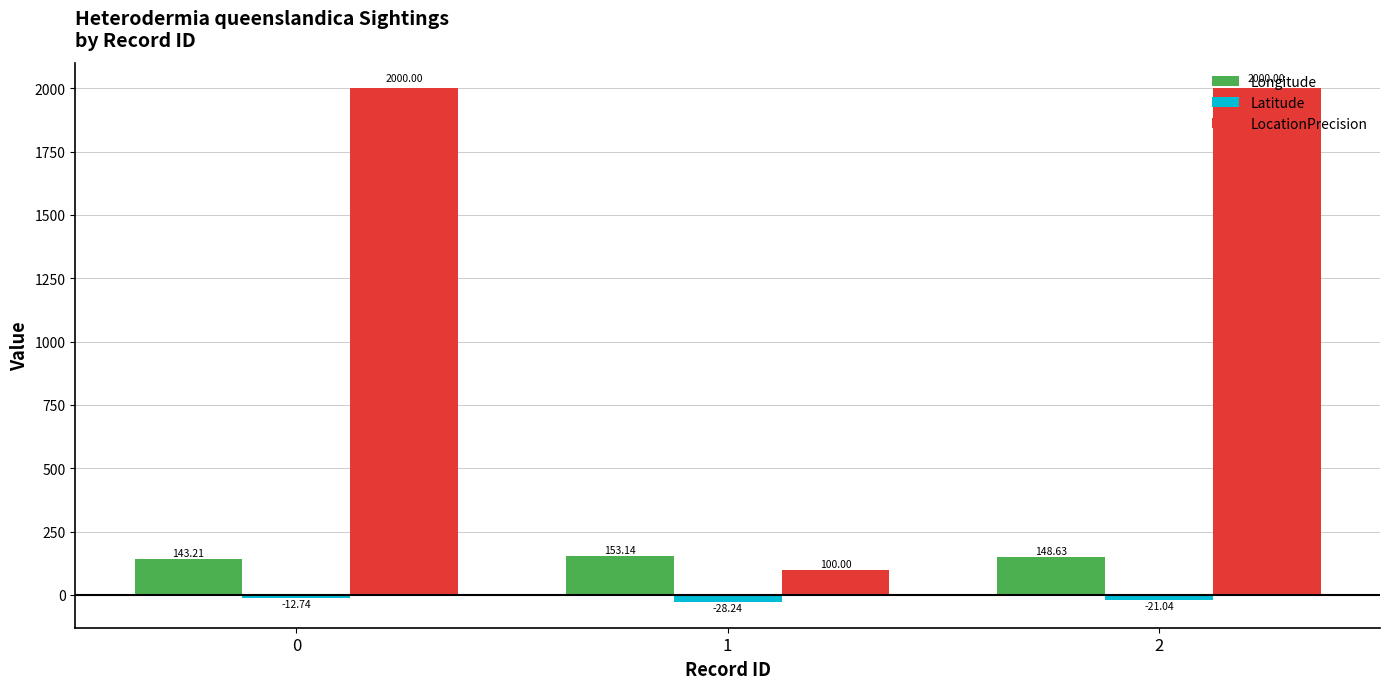

The Latitude series shows -28.2 at 1. True or false?

True